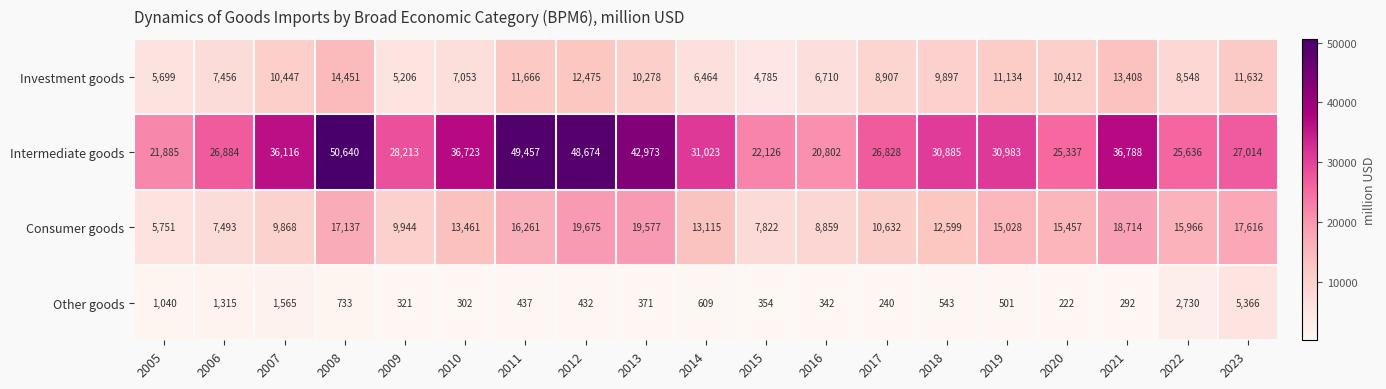

Count the number of categories in the chart.

19